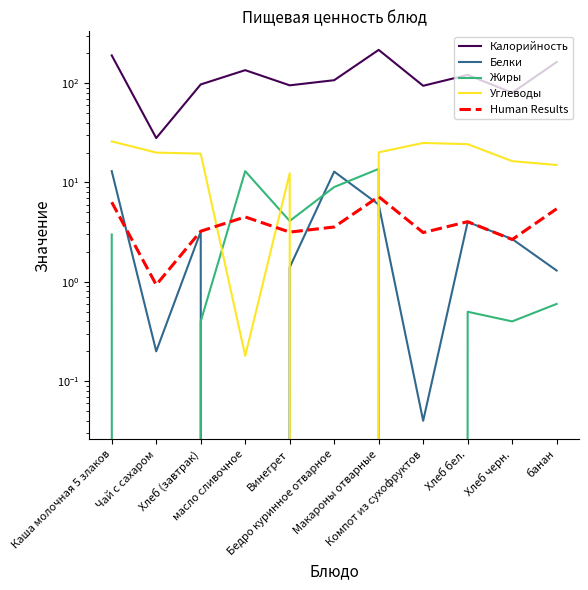

In Жиры, how many points are higher than both neighbors (excluding endpoints)?

3